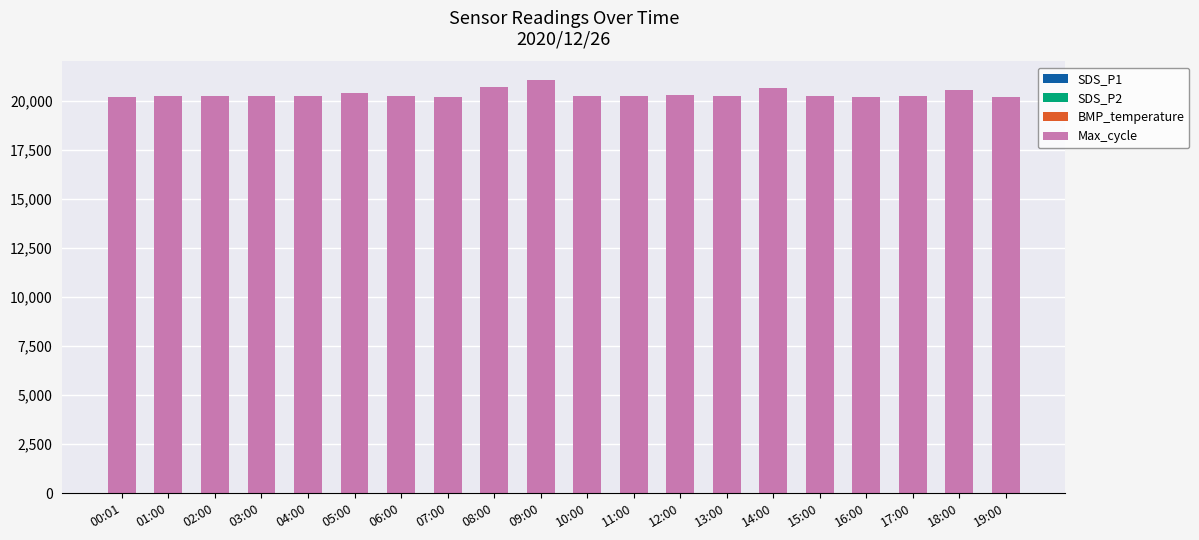

Does the chart contain stacked bars?

Yes